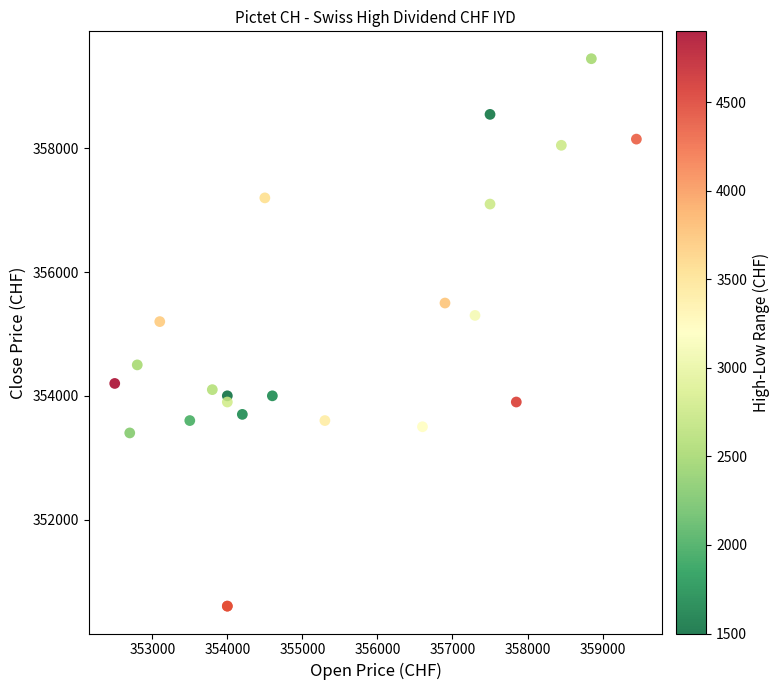

What Y value in the scatter plot is closest to 355025?

355200